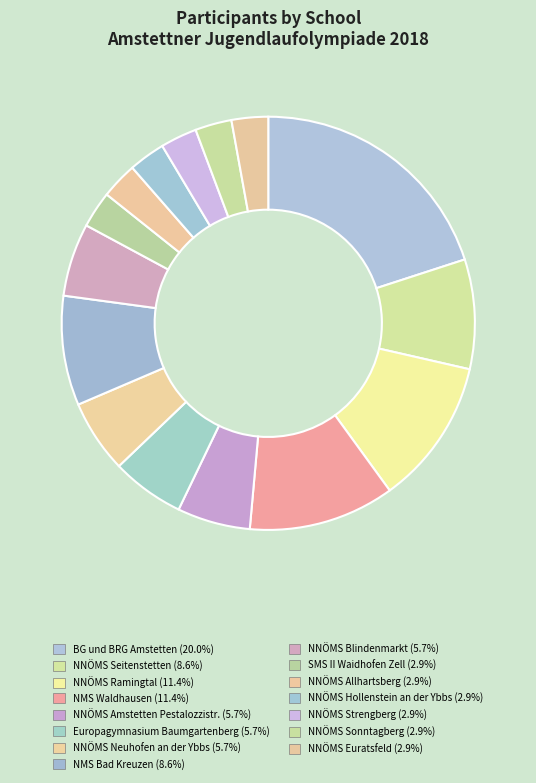

Approximately how many times larger is the value at NNÖMS Blindenmarkt compared to NNÖMS Neuhofen an der Ybbs?

1.0